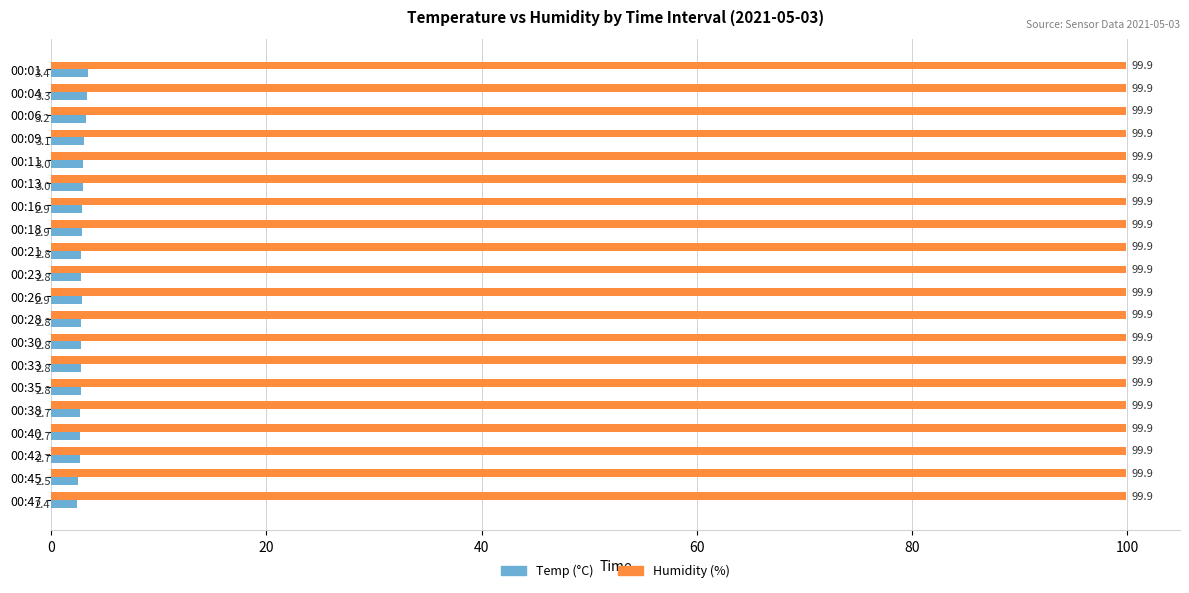

What is the difference between the highest and lowest values at 00:09?

96.8